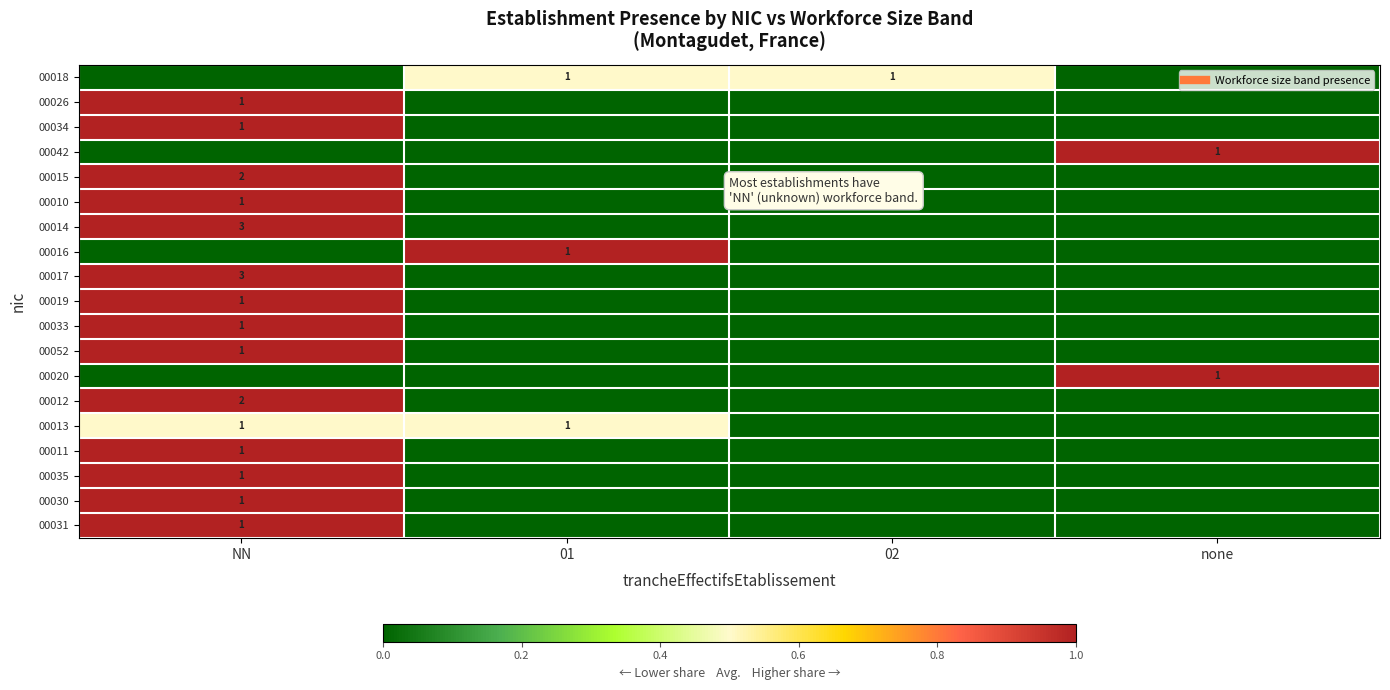

True or false: 00018 has a value of 0.5 at 02.

True